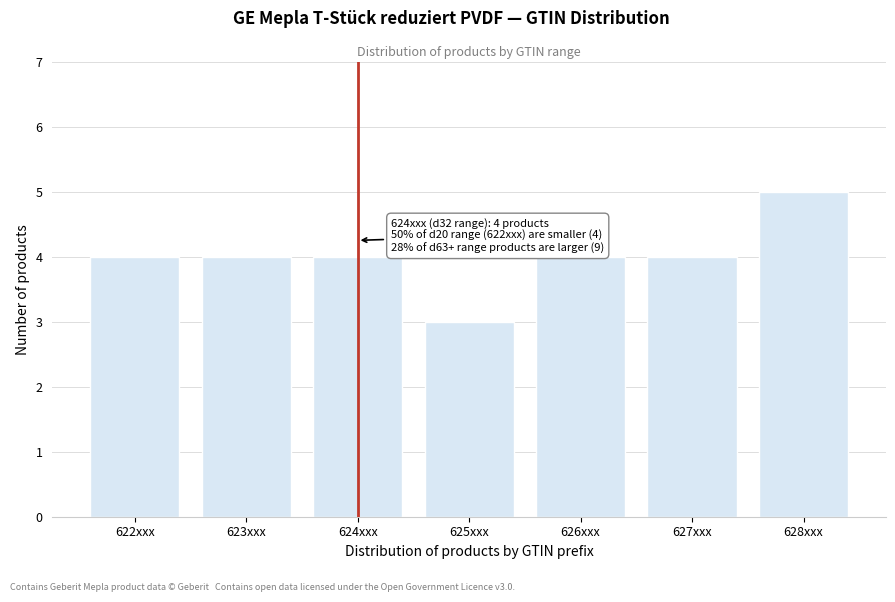

Reading left to right, list all the values displayed in this chart.

622xxx=4	623xxx=4	624xxx=4	625xxx=3	626xxx=4	627xxx=4	628xxx=5